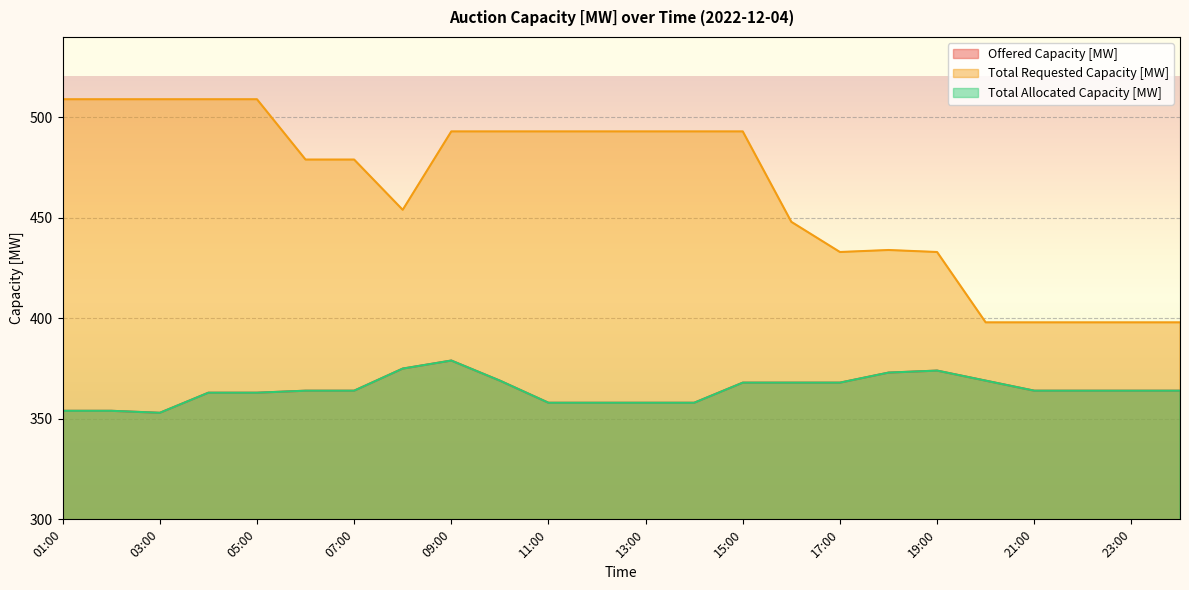

Rank the categories by Offered Capacity [MW] value from lowest to highest.

03:00, 01:00, 02:00, 11:00, 12:00, 13:00, 14:00, 04:00, 05:00, 06:00, 07:00, 21:00, 22:00, 23:00, 00:00, 15:00, 16:00, 17:00, 10:00, 20:00, 18:00, 19:00, 08:00, 09:00